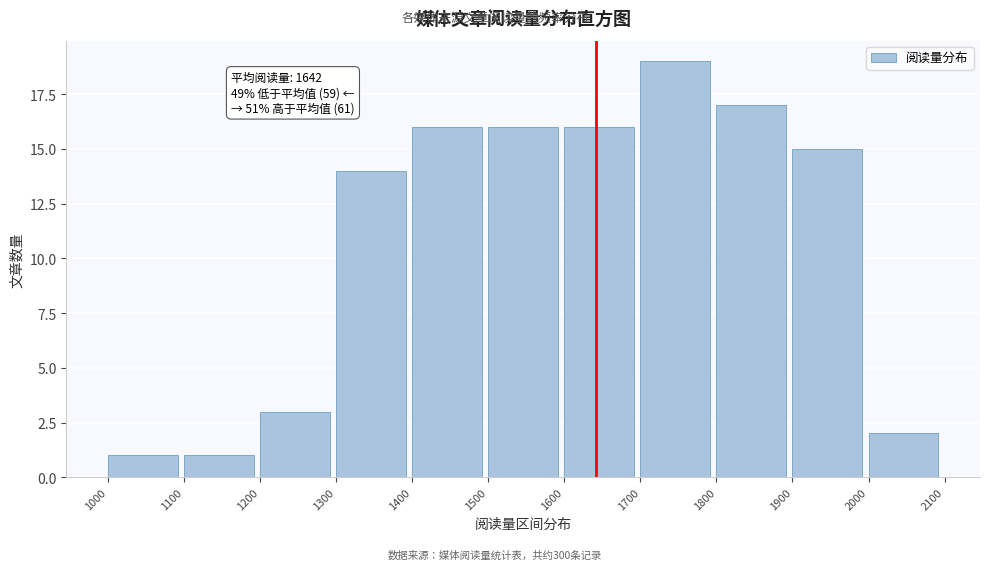

Over which range of the x-axis is the bar tallest?

1700 to 1800